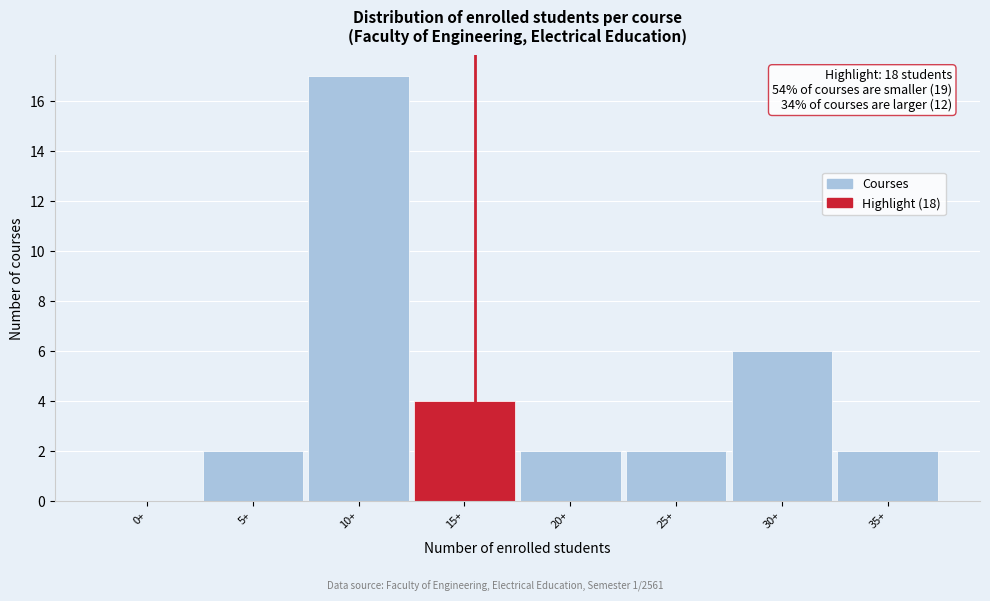

Reading right to left, list all the values displayed in this chart.

35+=2	30+=6	25+=2	20+=2	15+=4	10+=17	5+=2	0+=0